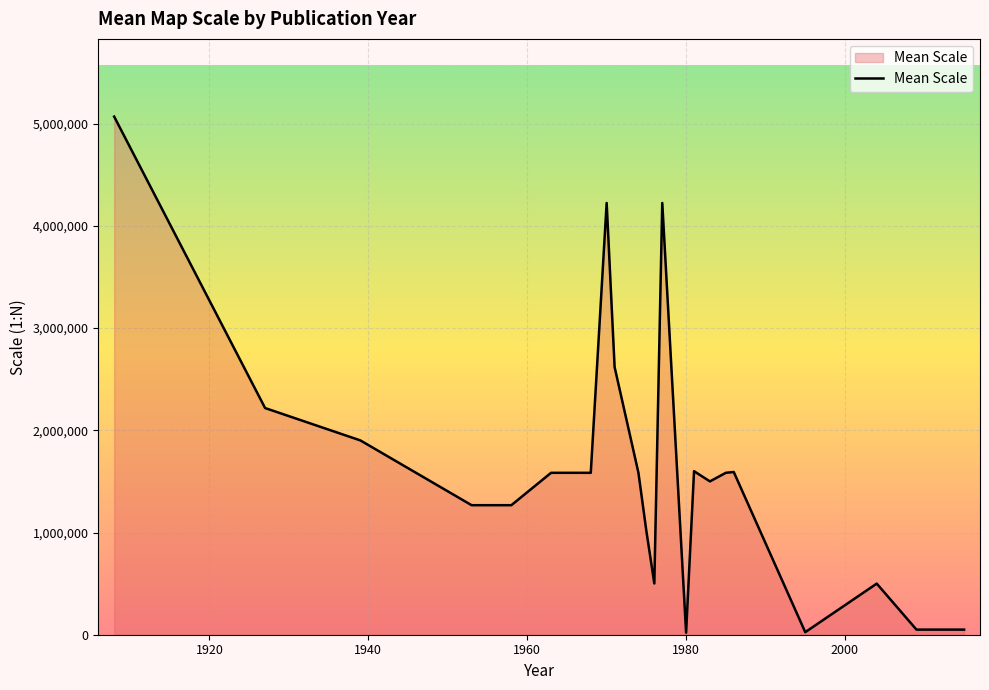

How many values are below 1584000?

11